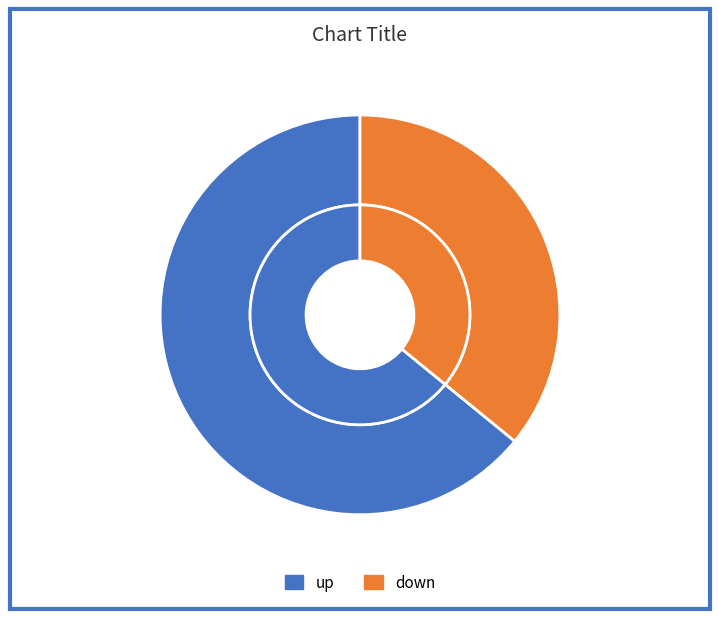

To the nearest percent, what is the combined percentage of up and down?

100%